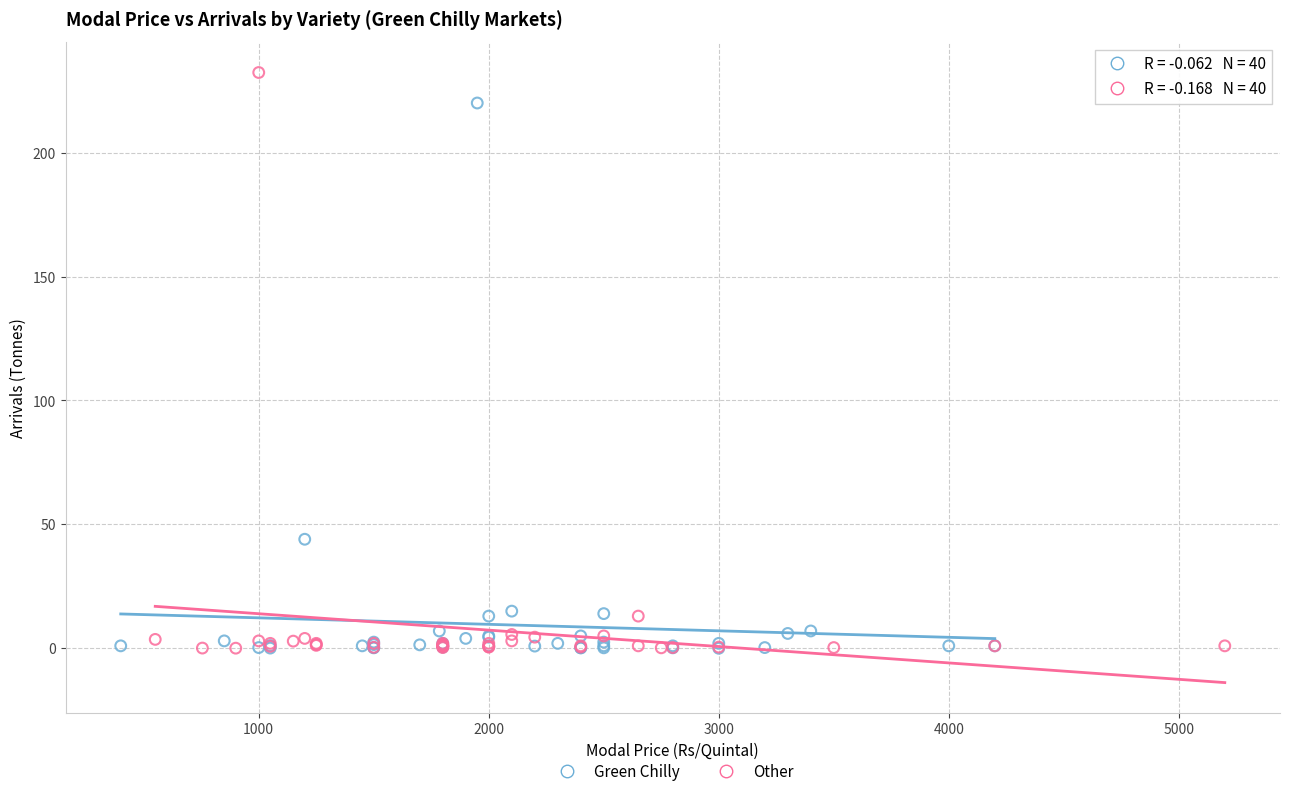

Which series has the largest Y range (max minus min)?

Other